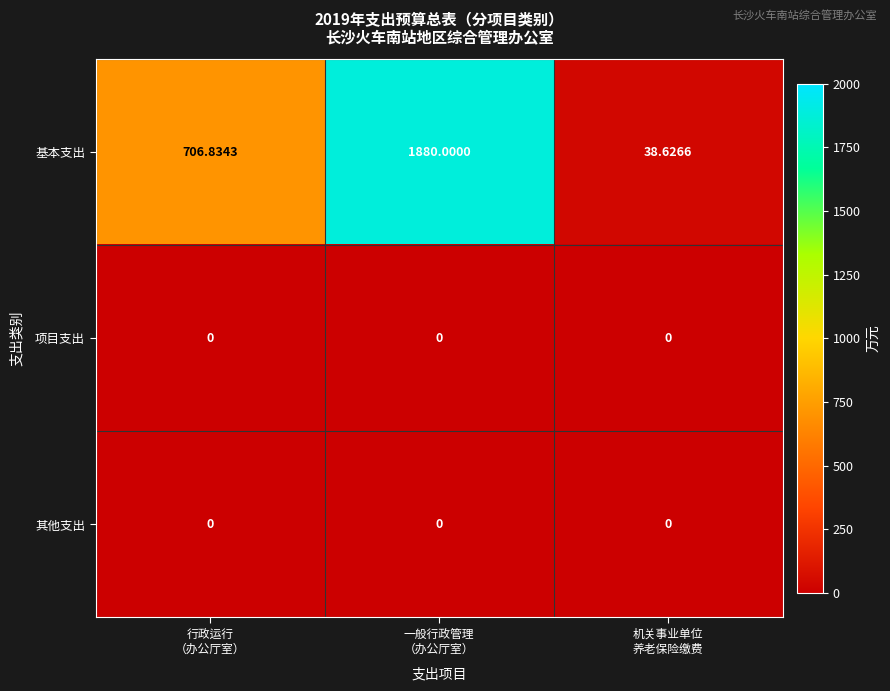

Which series has the largest range (max minus min)?

基本支出